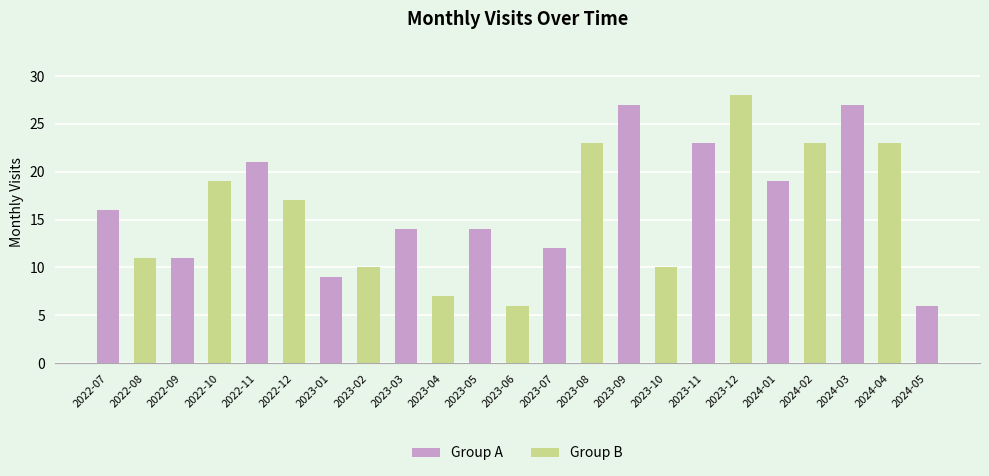

What is the sum of all values?

376